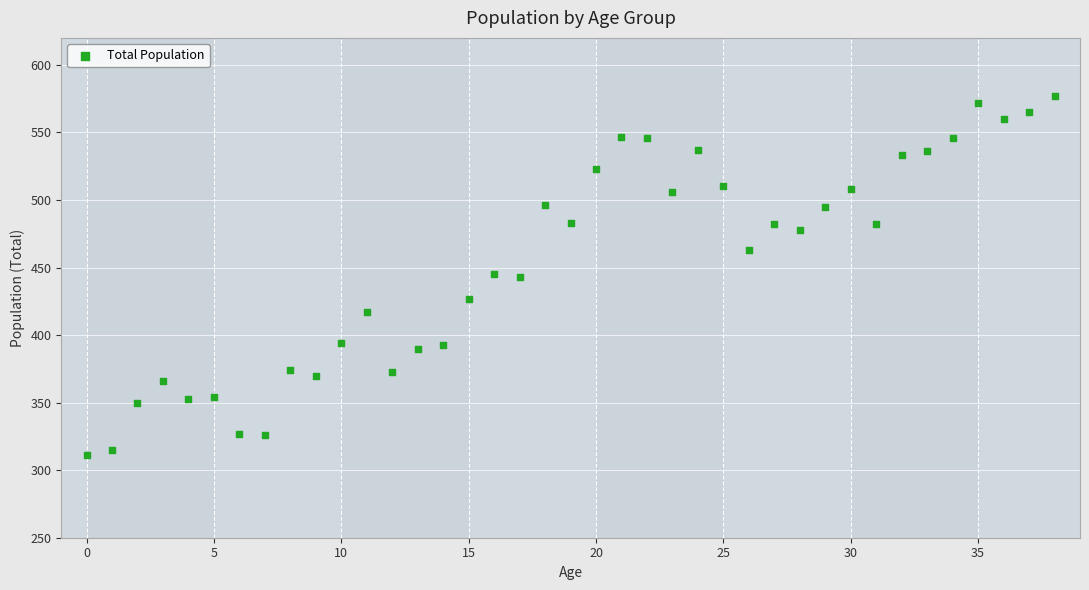

What is the range of Y values (max minus min)?

266